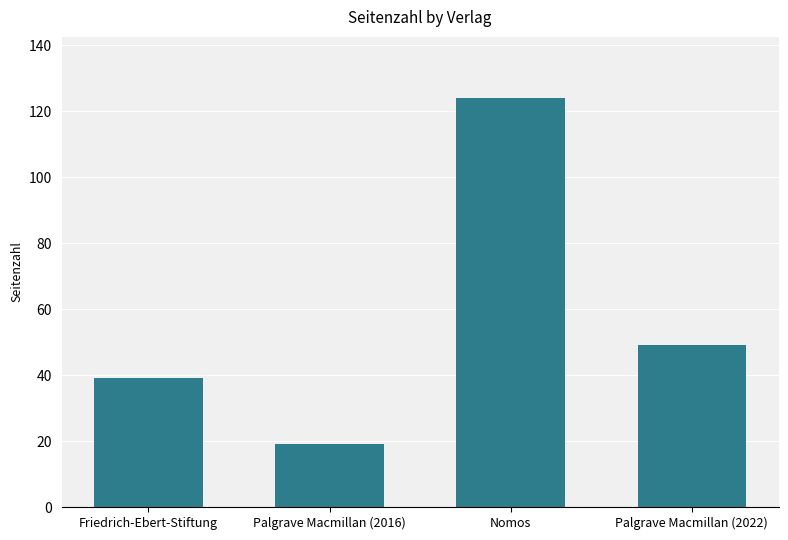

What is the label of the 1st bar from the right?

Palgrave Macmillan (2022)